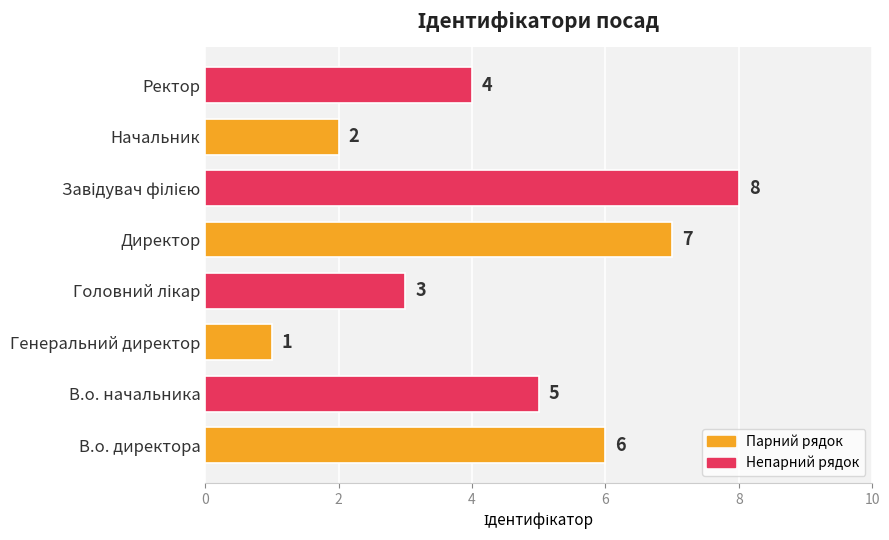

What is the change in value from В.о. начальника to Директор?

+2